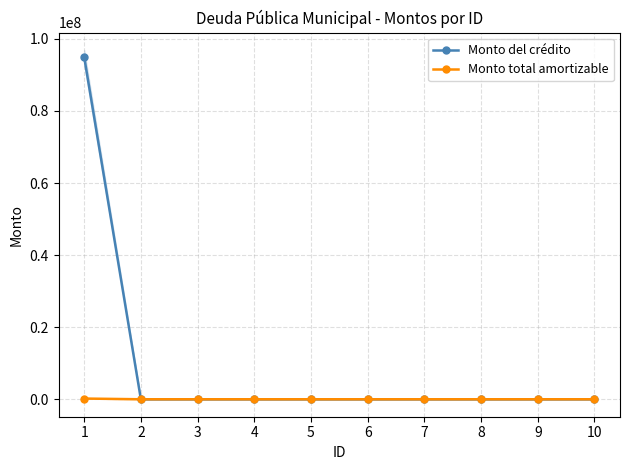

Which label corresponds to the smallest value in the chart?

2